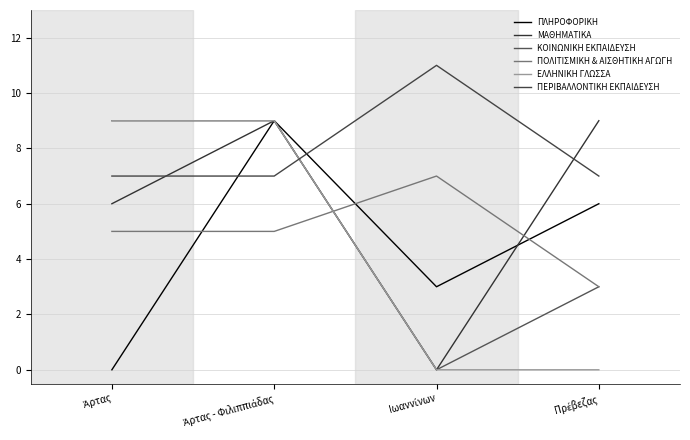

Which category has the highest value across all series?

Ιωαννίνων